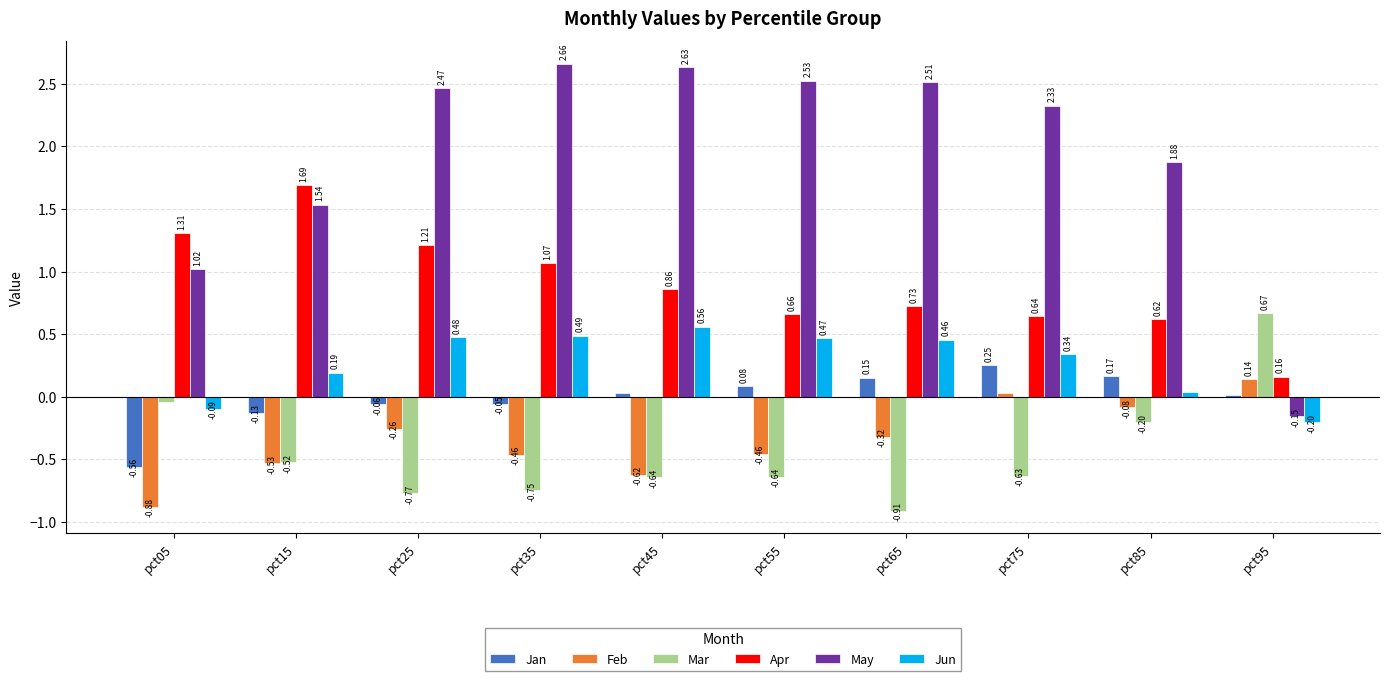

At which label is Jan closest to 0?

pct95